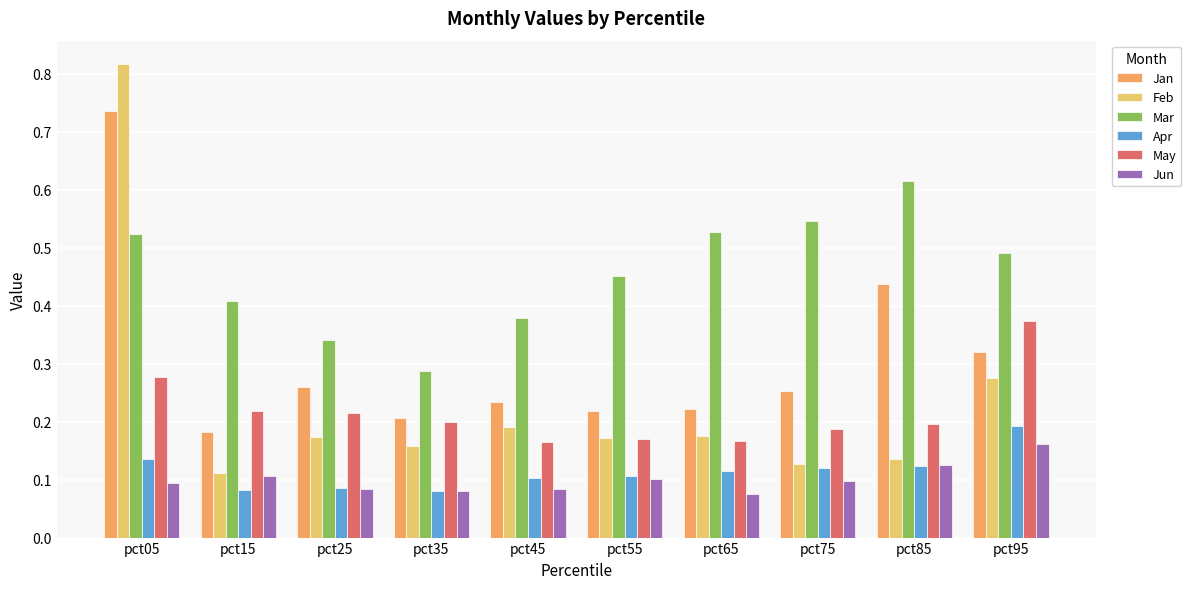

Which series changed the most between pct35 and pct75?

Mar